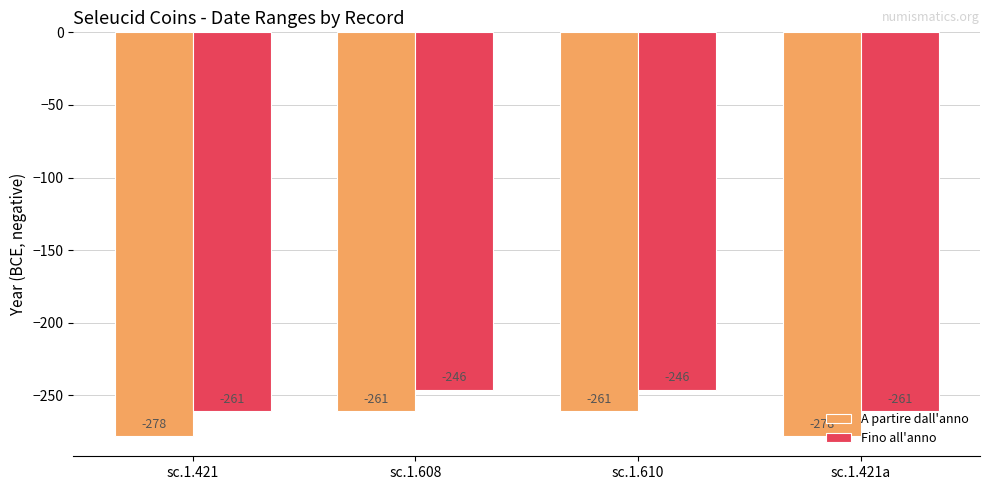

What is the difference between the maximum and minimum values in the A partire dall'anno series?

17